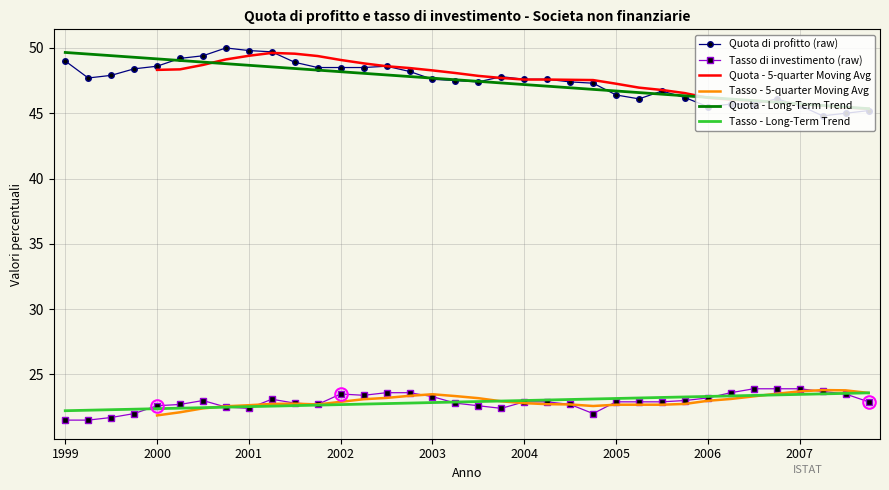

What is the sum of all Quota di profitto (raw) values?

1710.1